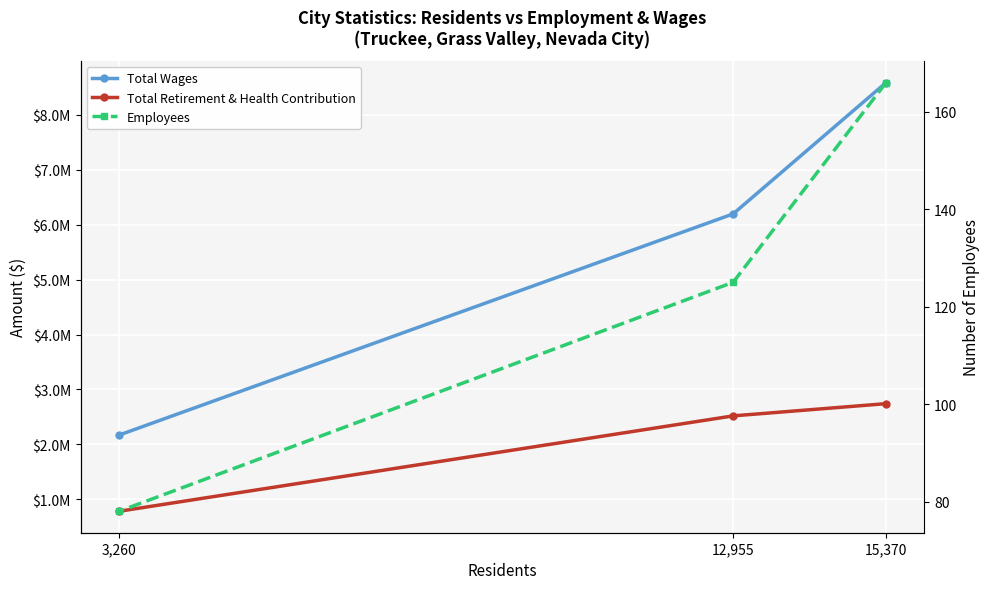

What is the approximate value of Employees at 15,370, to the nearest 10?

170